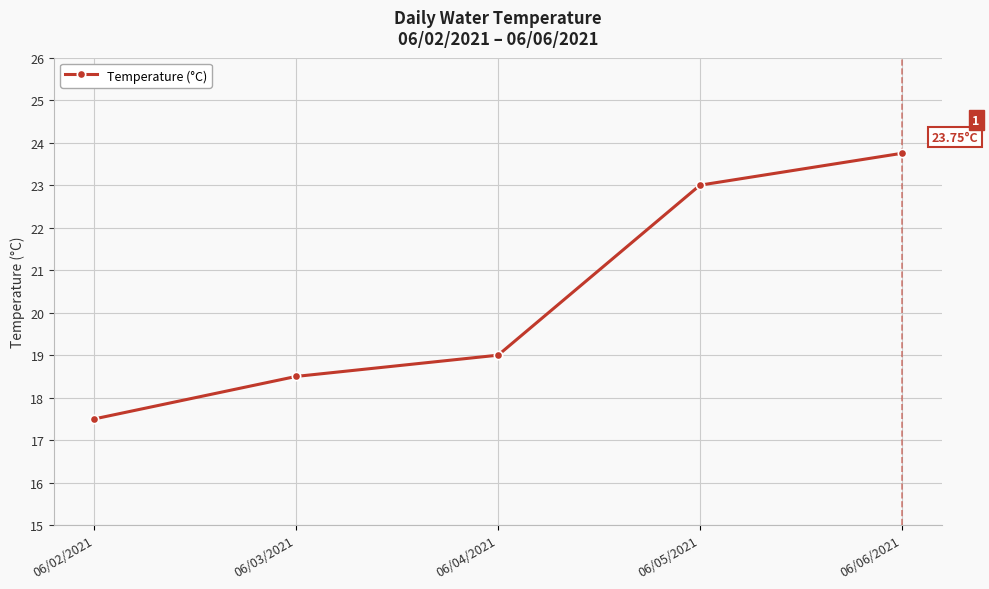

What is the average value?

20.4